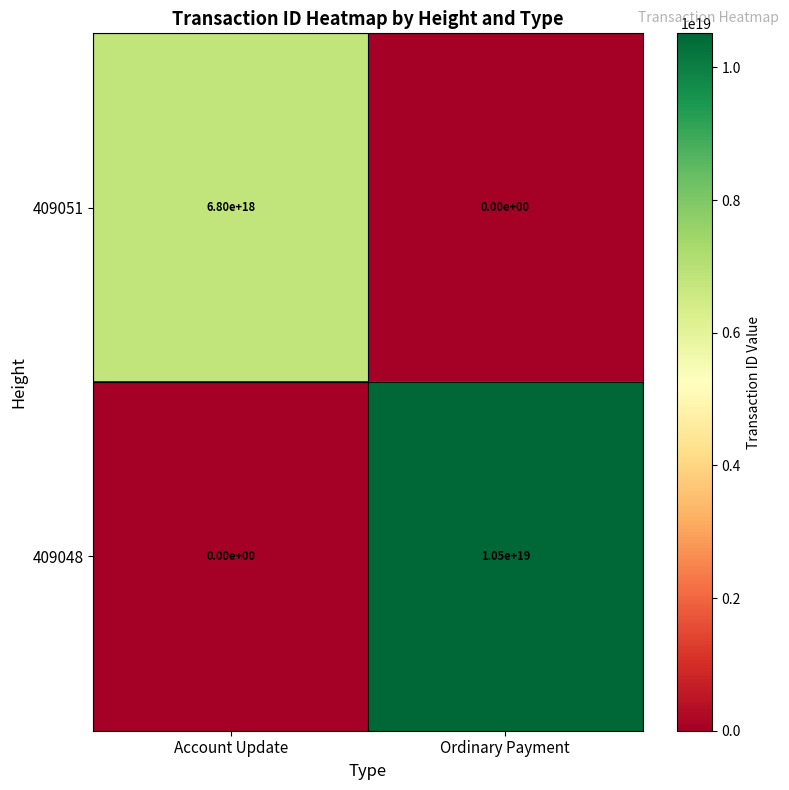

List the labels in order of 409048 value, smallest first.

Account Update, Ordinary Payment